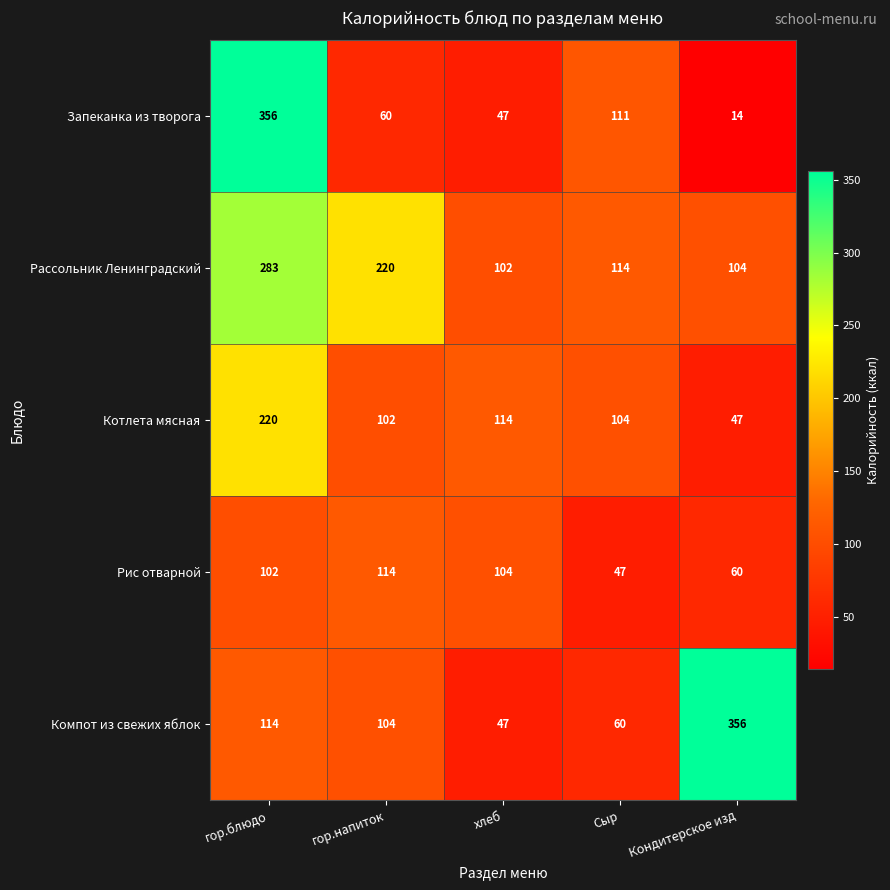

Which category has the lowest value in the Компот из свежих яблок series?

хлеб